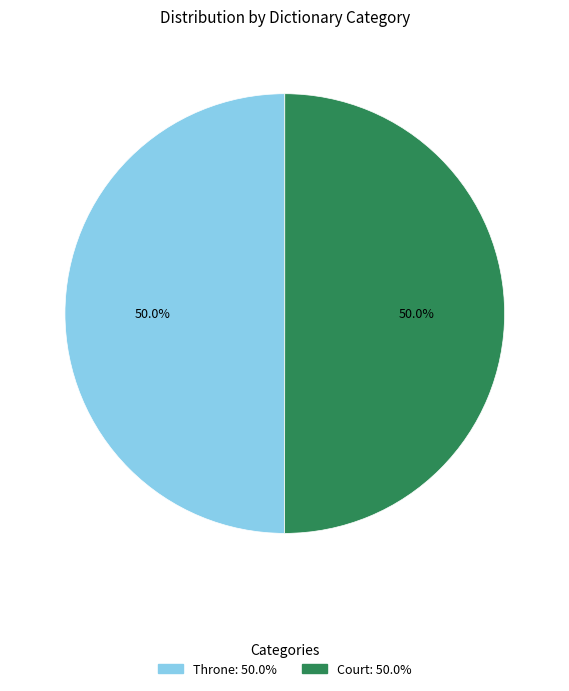

What percentage is the Court slice, to the nearest percent?

50%